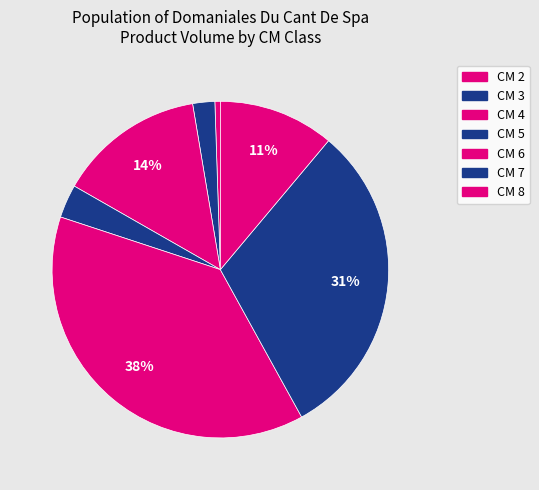

How many segments does this pie chart have?

7